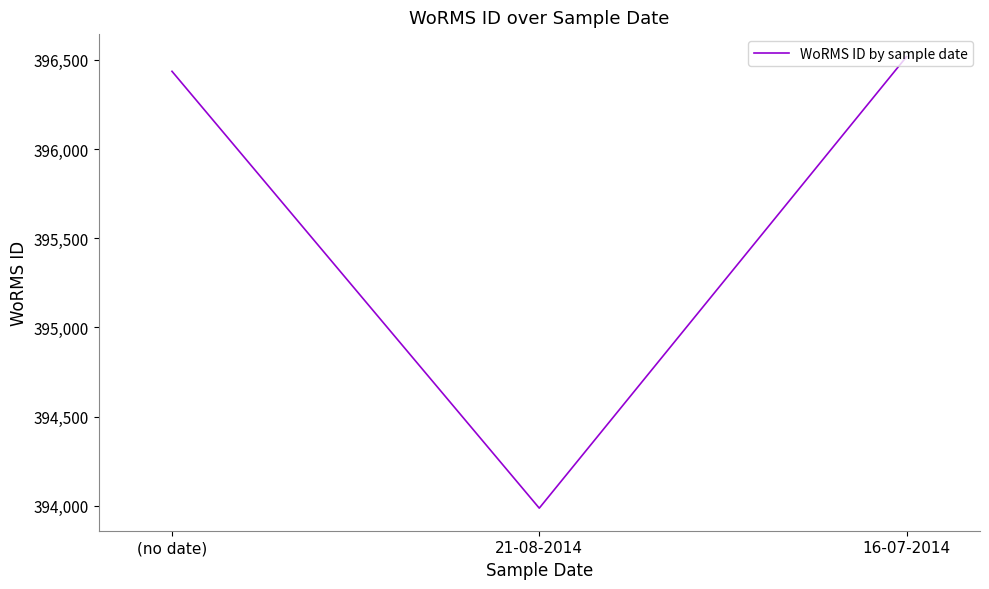

What is the greatest value displayed?

396518